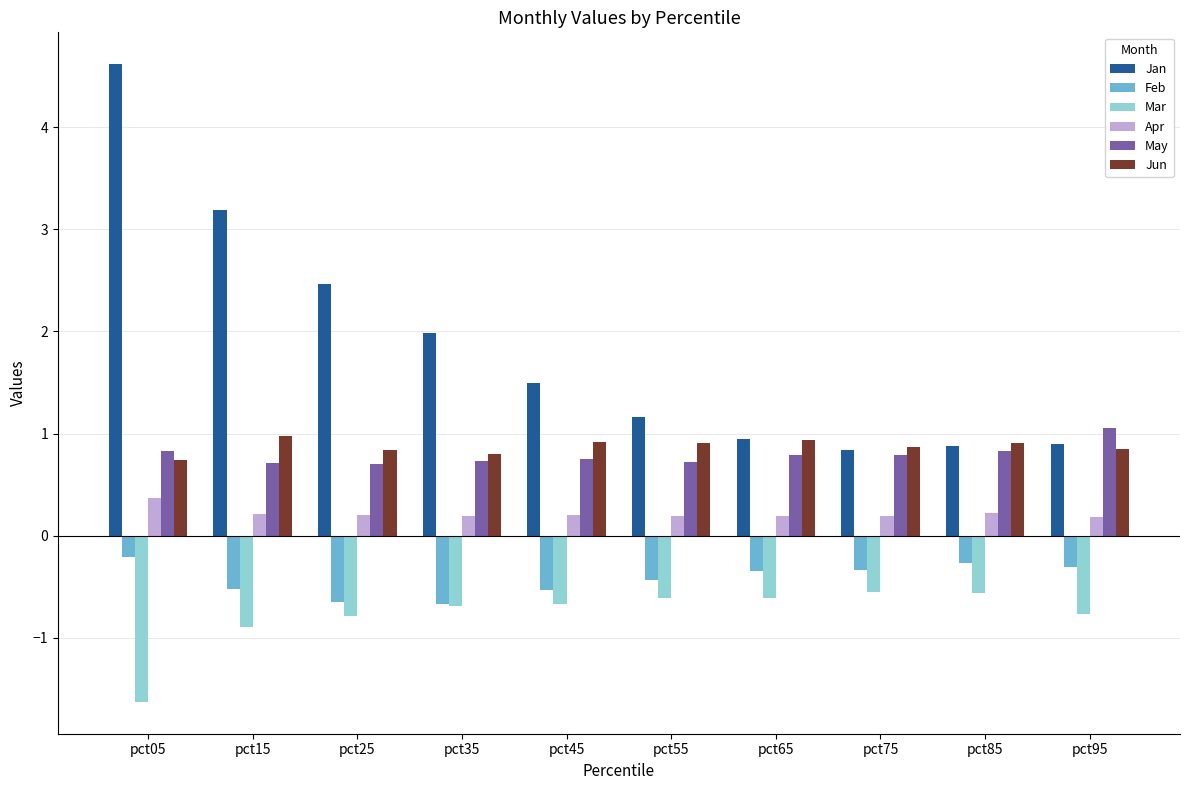

At which category is the sum across all series the highest?

pct05